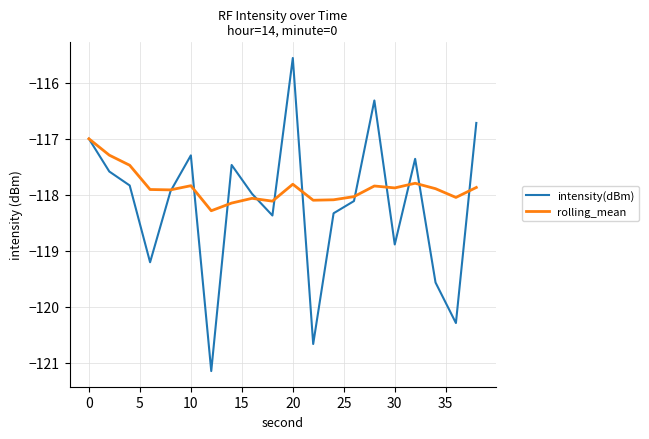

How many lines are shown in the chart?

2